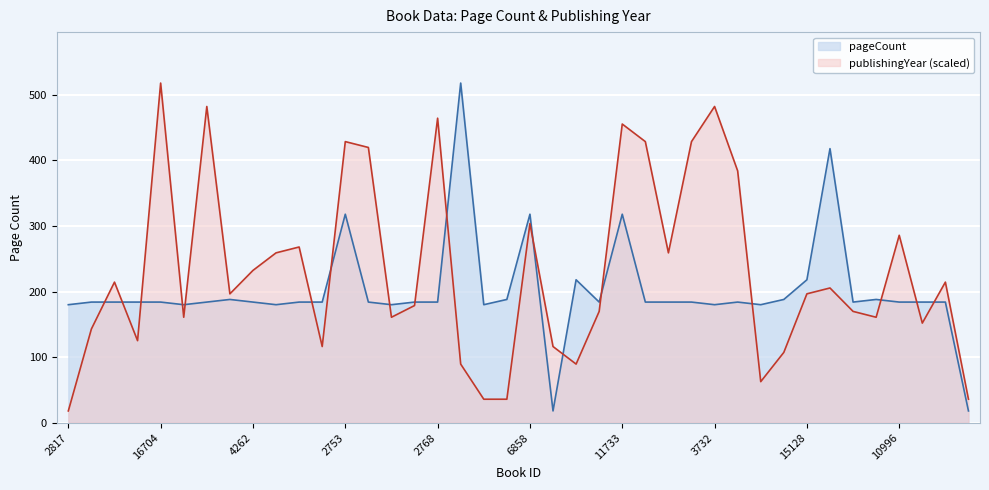

Which series has the largest range (max minus min)?

pageCount